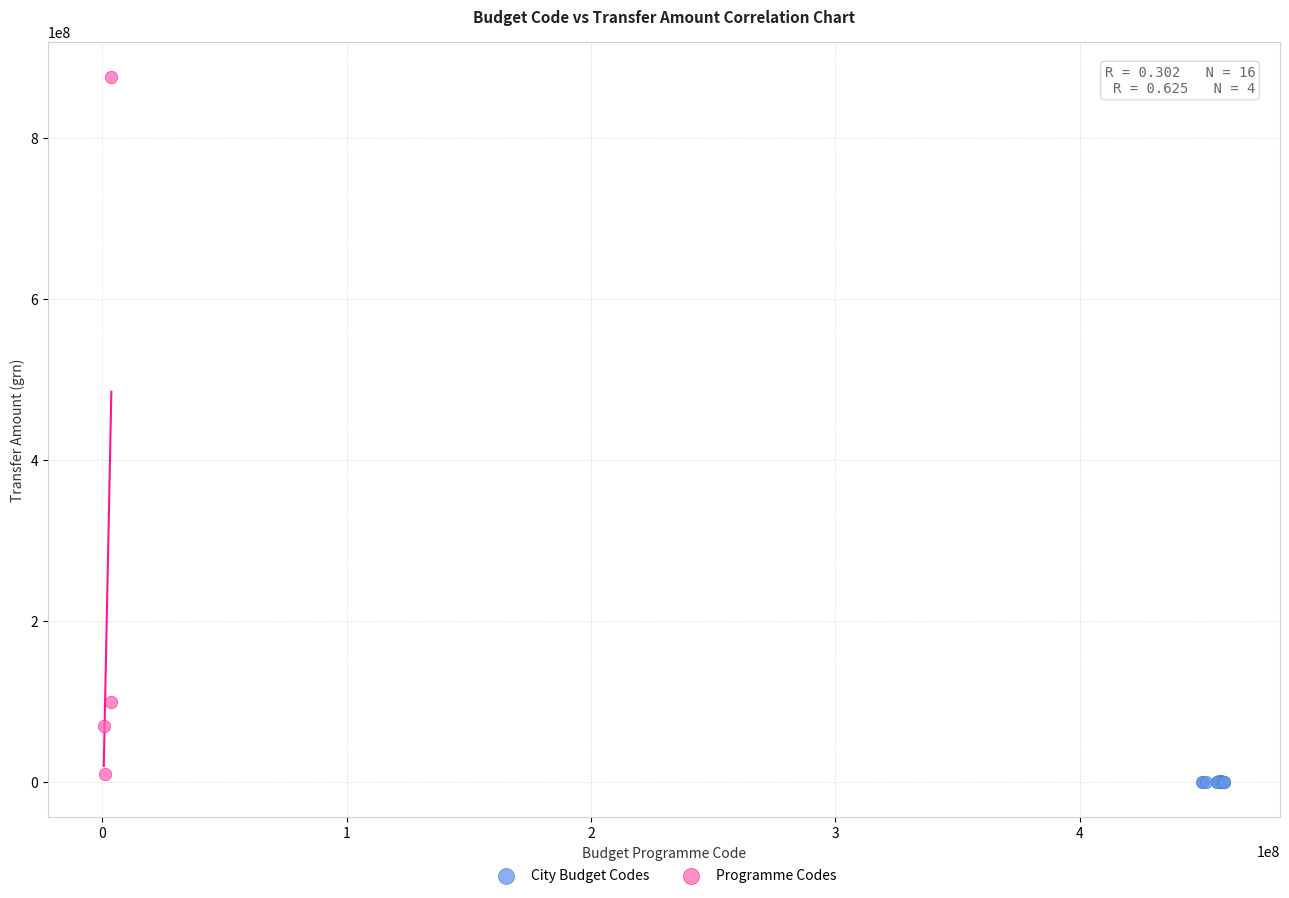

Which series has the largest Y range (max minus min)?

Programme Codes